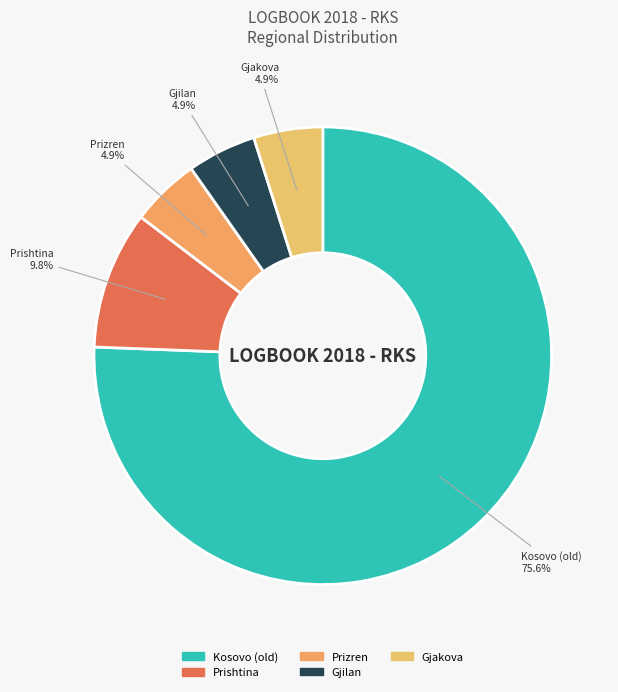

Is Kosovo (old) the majority of the pie?

Yes